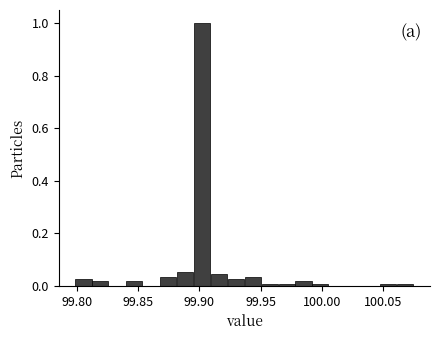

Read against the x-axis, roughly where is the centre of the tallest bar?

99.900